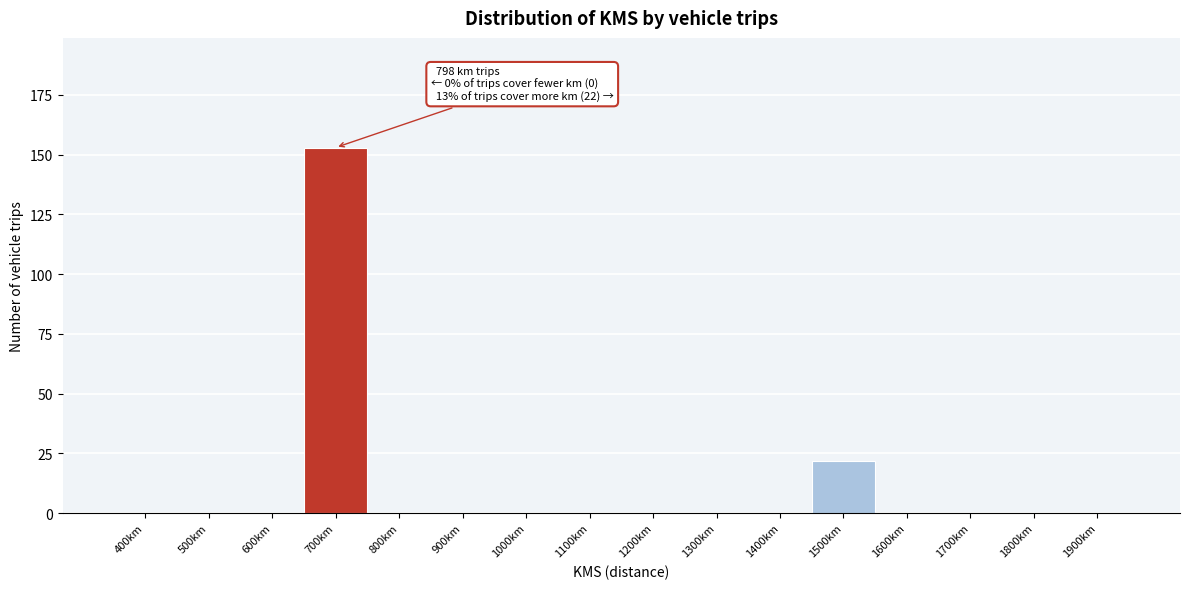

Reading left to right, extract all data points from this chart.

400km=0	500km=0	600km=0	700km=153	800km=0	900km=0	1000km=0	1100km=0	1200km=0	1300km=0	1400km=0	1500km=22	1600km=0	1700km=0	1800km=0	1900km=0